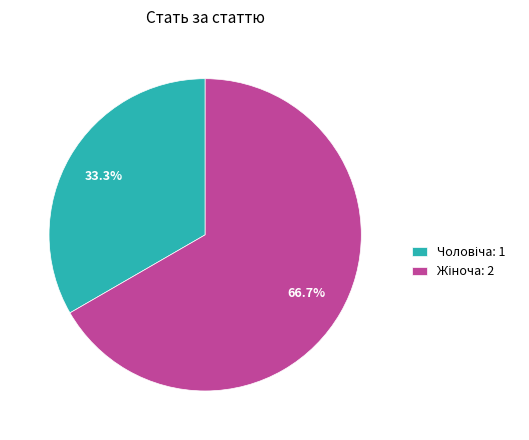

Is there a majority slice in this chart?

Yes